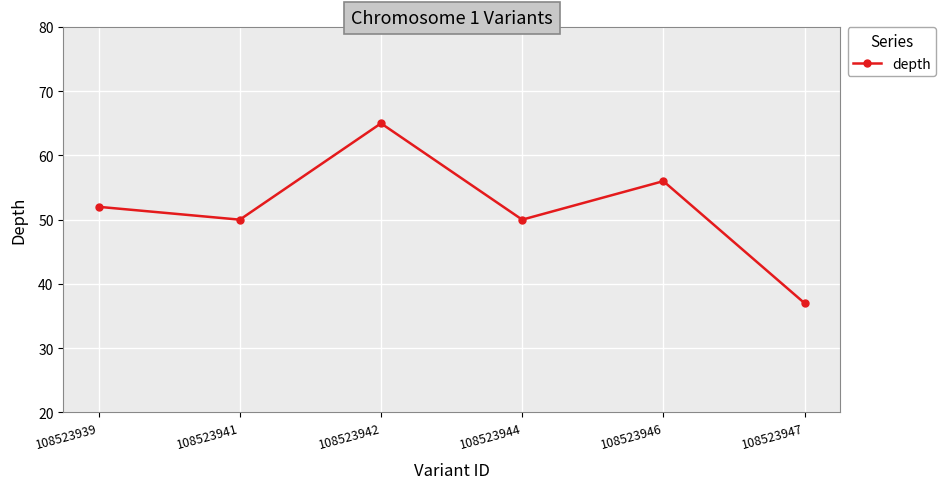

True or false: the data has more than 1 interior local peaks.

True